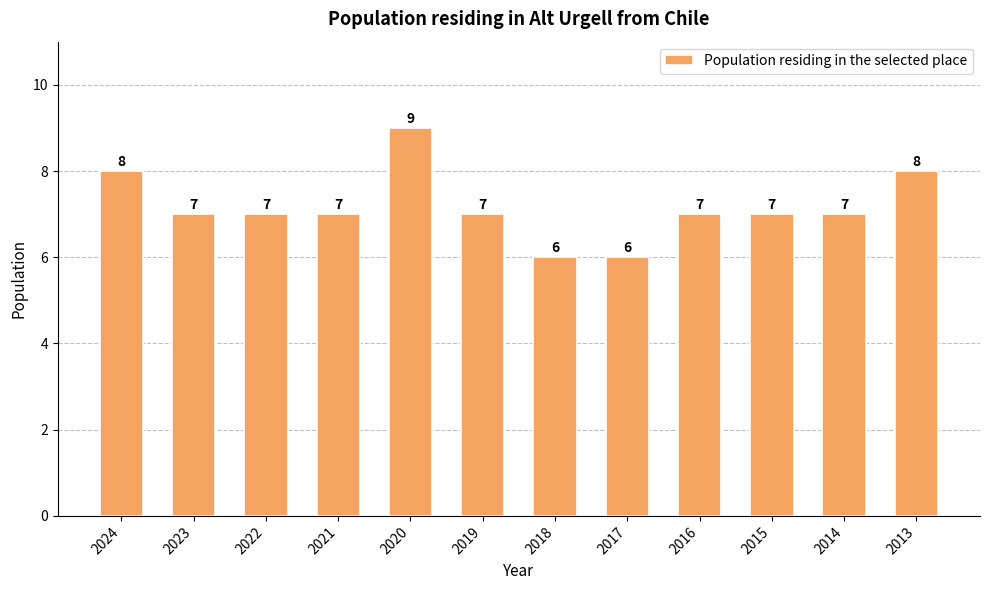

What is the sum of all values?

86